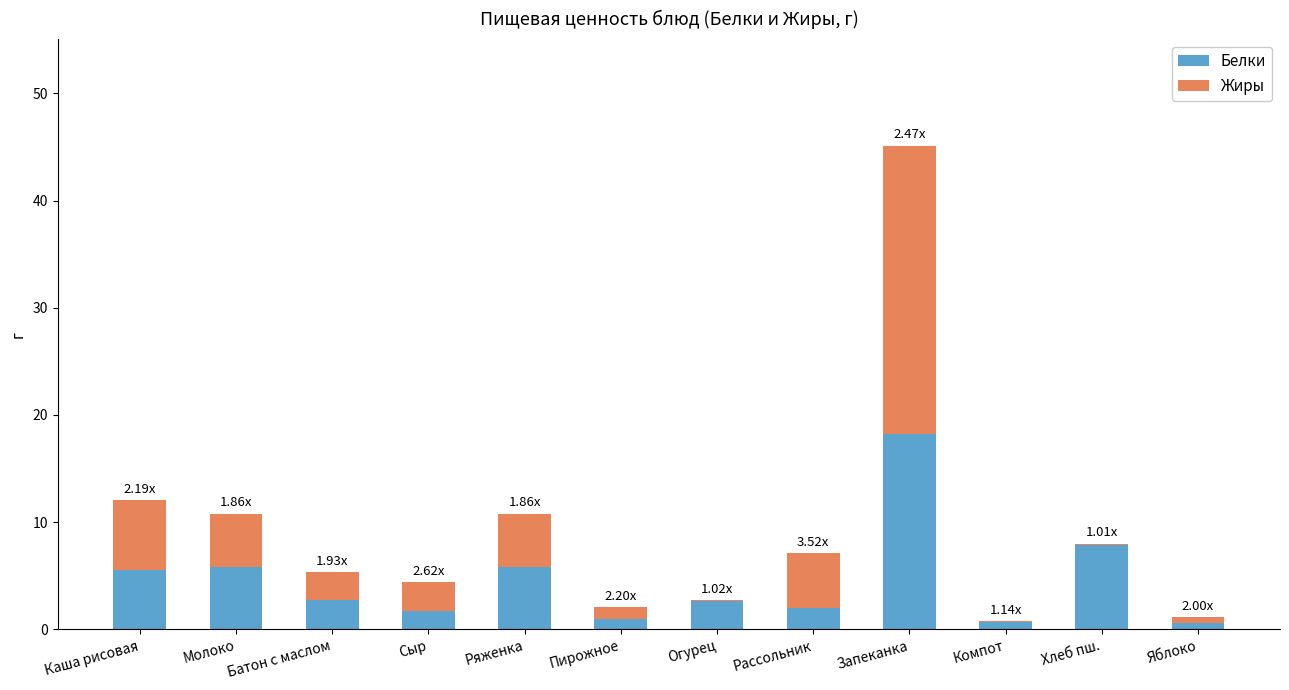

At which category is the sum across all series the highest?

Запеканка